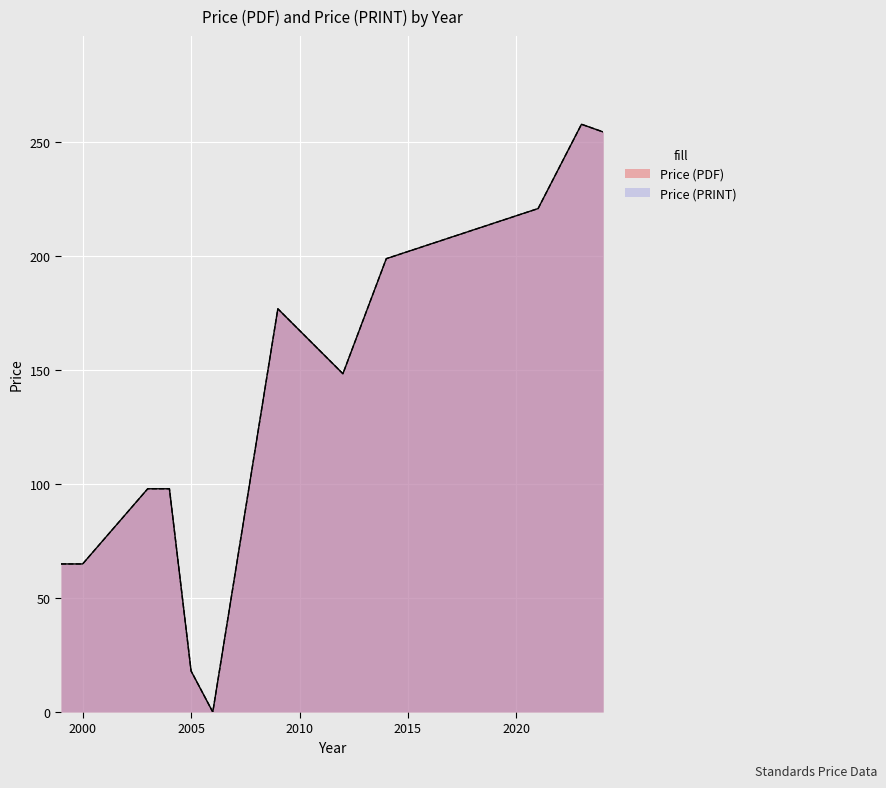

Is the value of Price (PRINT) at 2024 greater than the value of Price (PDF) at 2012?

Yes